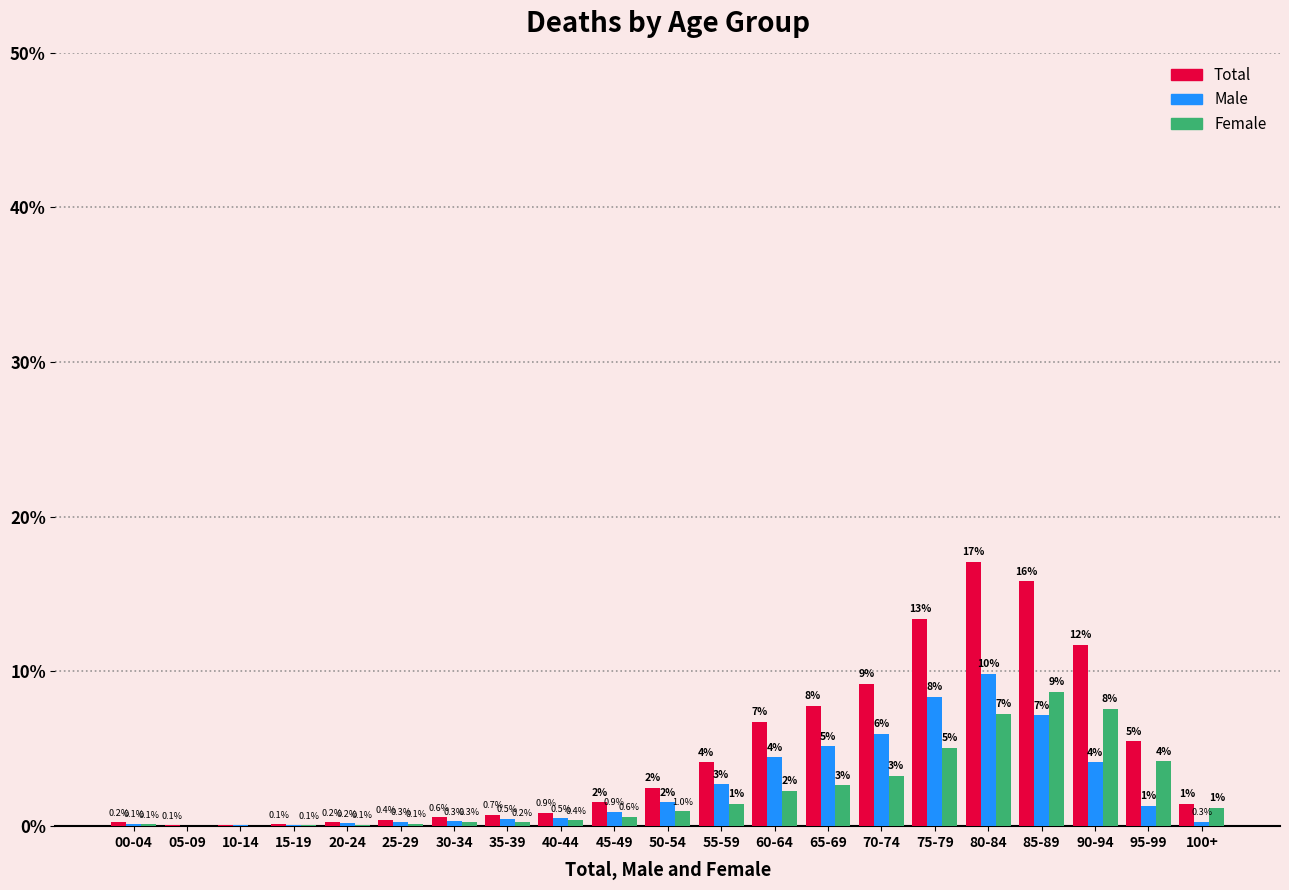

True or false: Total has a value of 5.5 at 95-99.

True